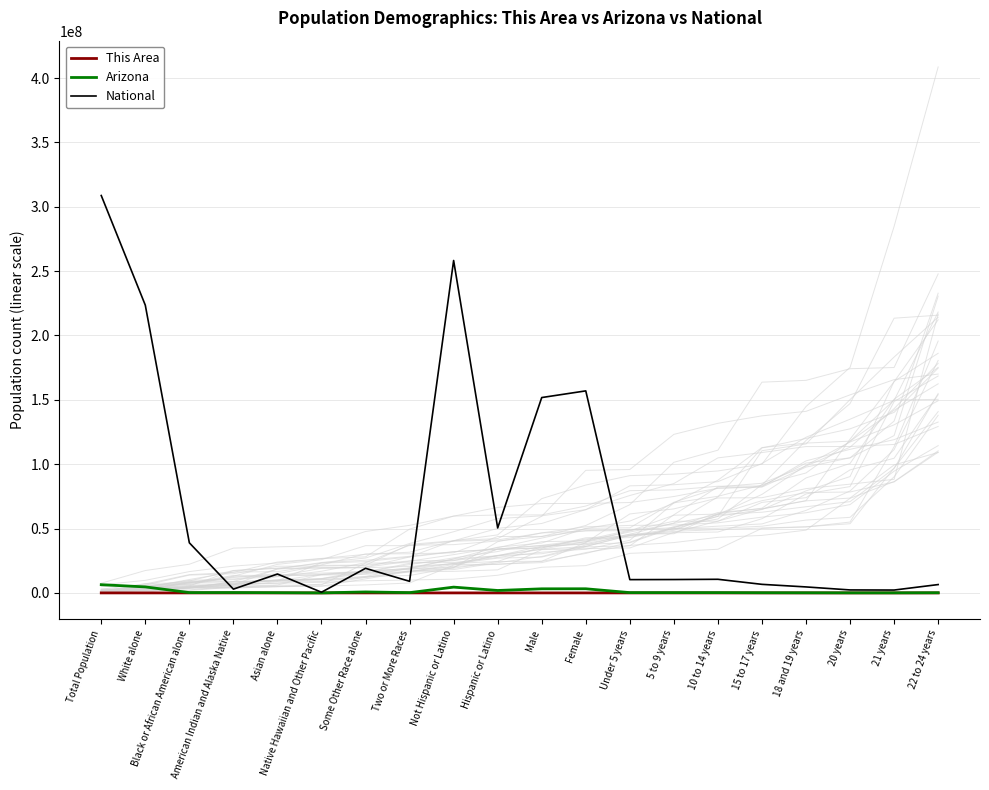

What is the difference between the maximum and minimum values in the This Area series?

477